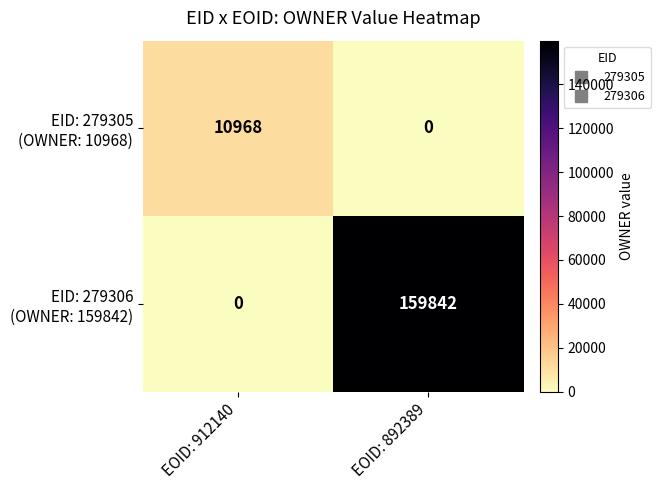

What is the difference between the highest and lowest values at EOID: 892389?

159842